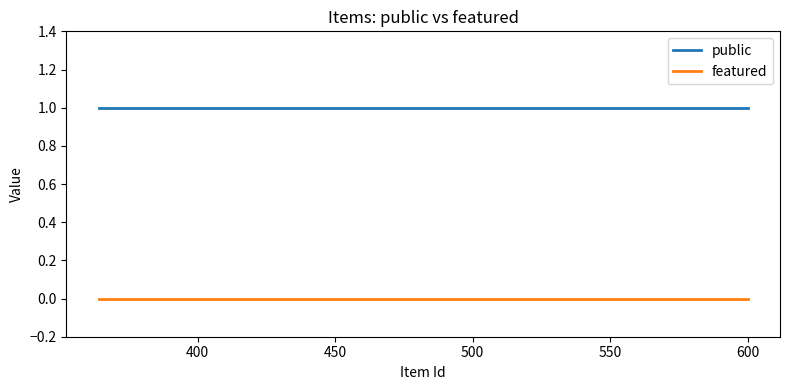

At how many categories does at least one series exceed 0?

10